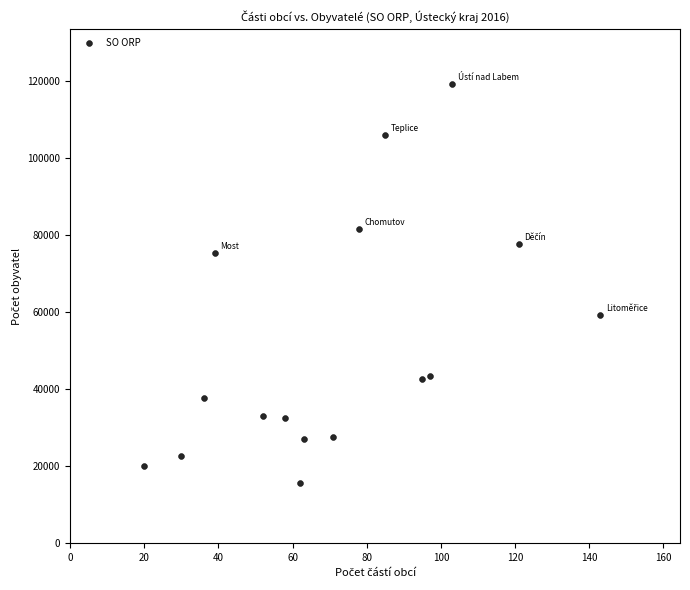

What is the range of Y values (max minus min)?

103579